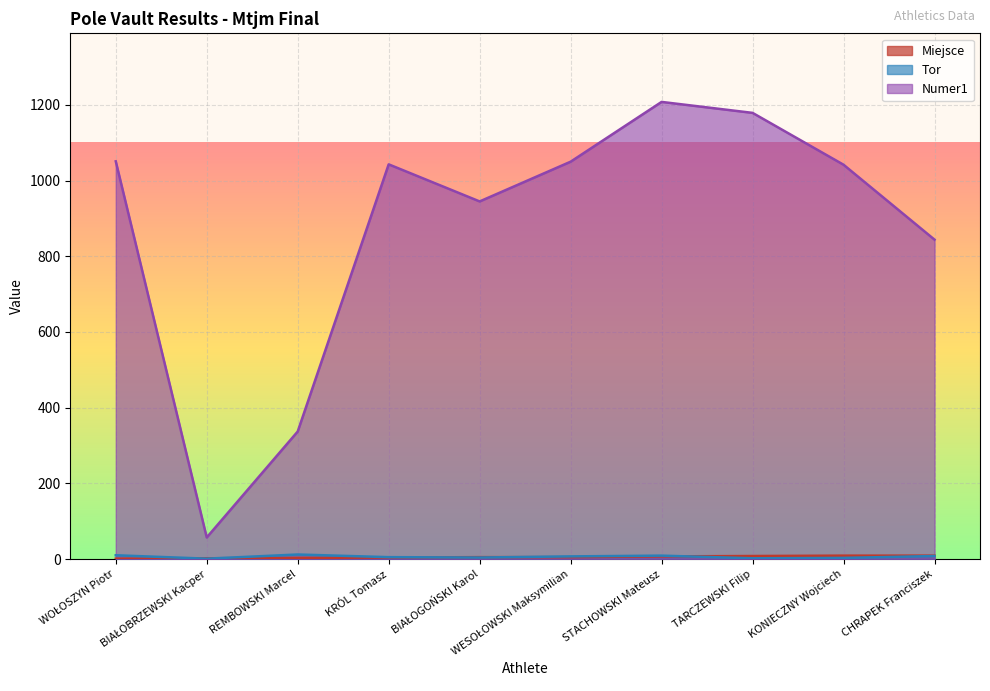

What is the difference between the maximum and second lowest values in the Miejsce series?

7